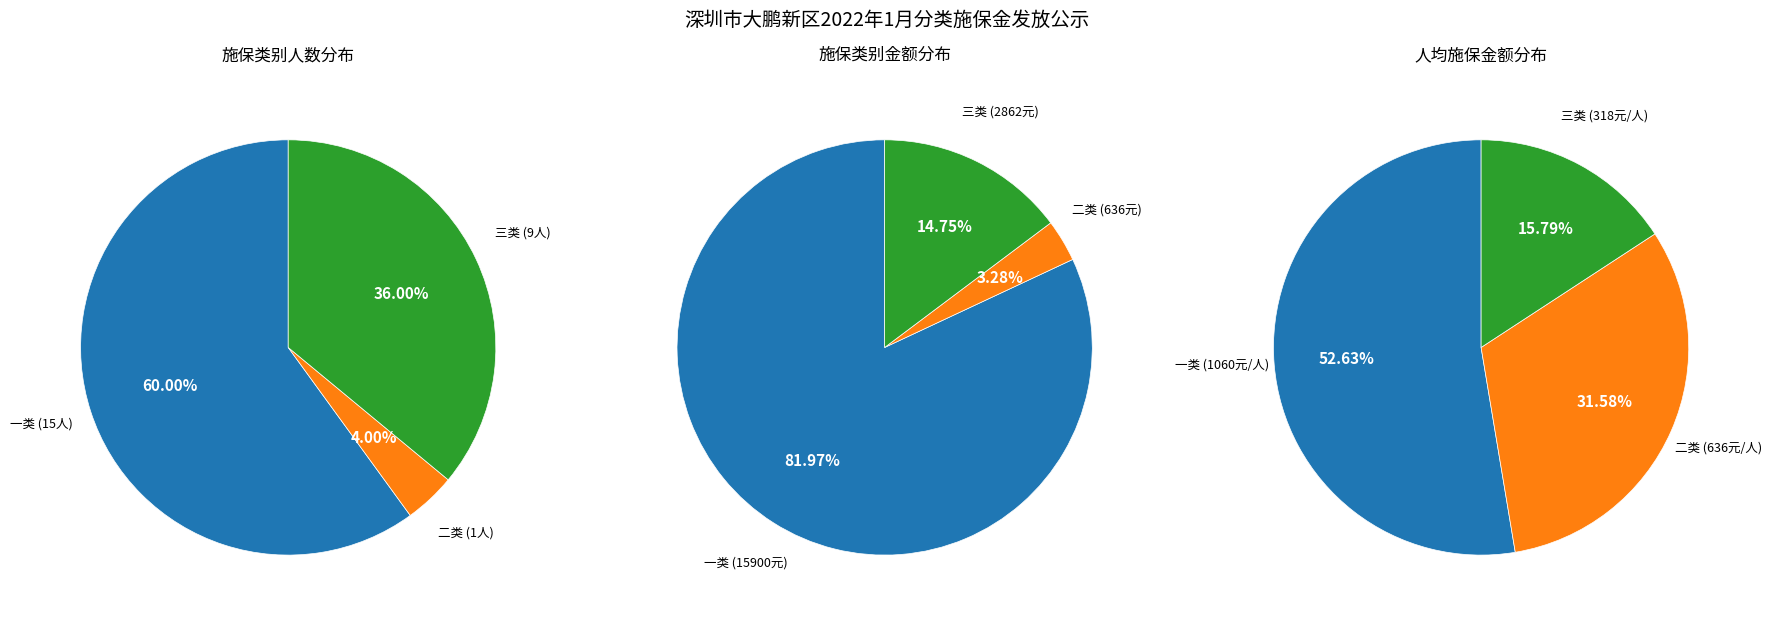

To the nearest percent, what percentage of the pie is 一类?

53%